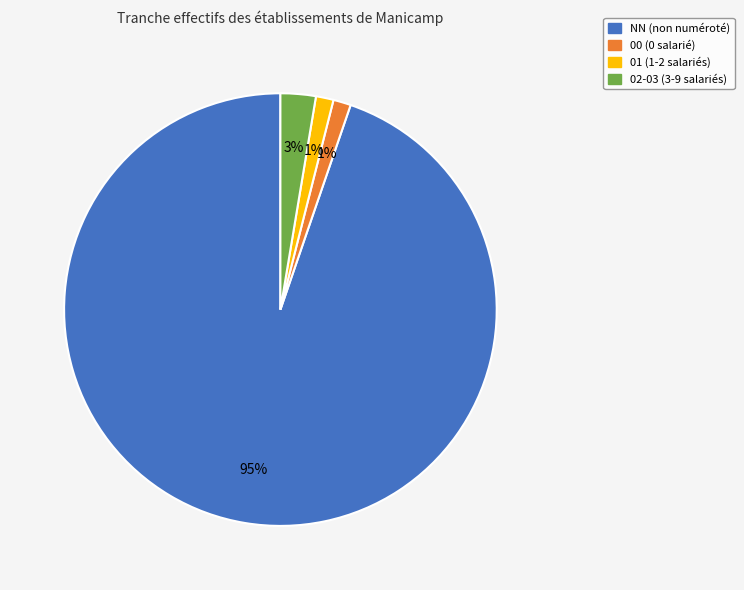

Is there any slice that represents more than half of the pie?

Yes